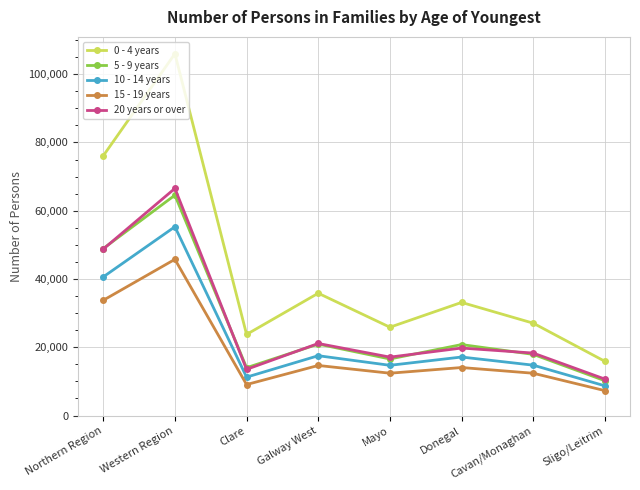

What is the smallest value displayed?

7300